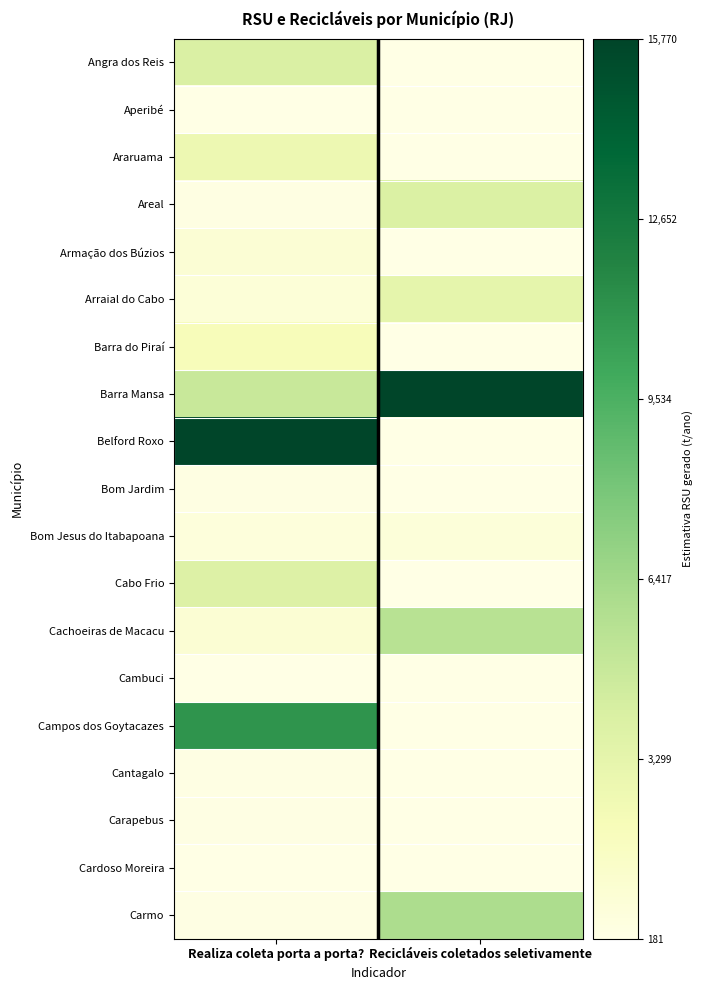

At which category does the chart reach its peak across all series?

Recicláveis coletados seletivamente